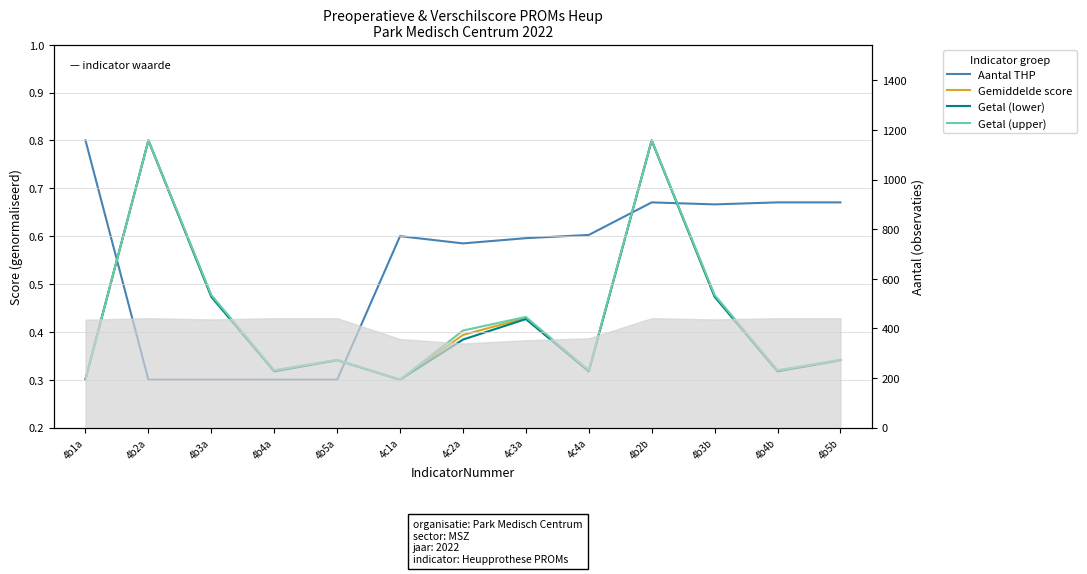

What are all the series names shown in the legend?

Aantal THP, Gemiddelde score, Getal (lower), Getal (upper)